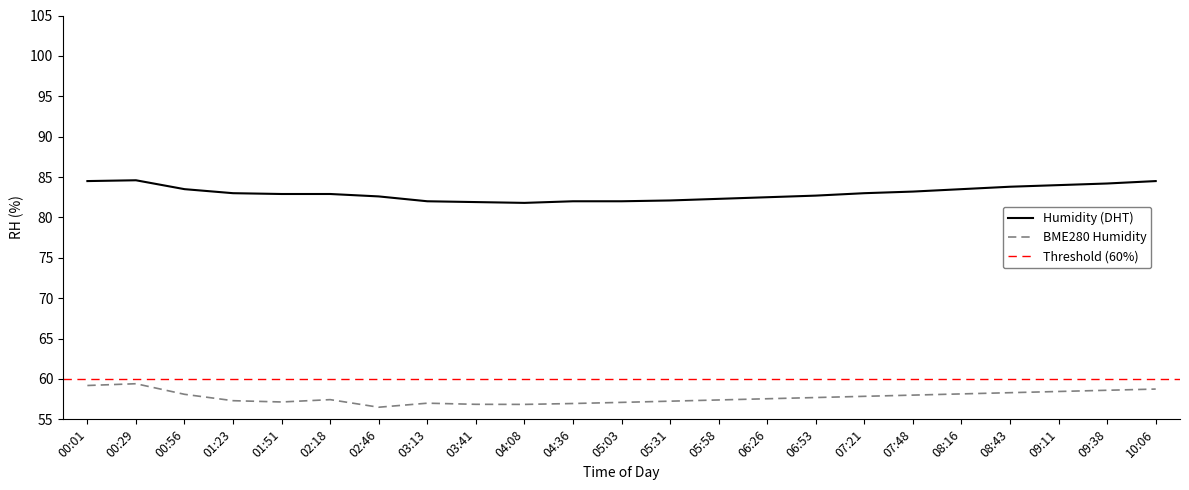

What is the difference between the second highest and minimum values in the Humidity series?

2.7